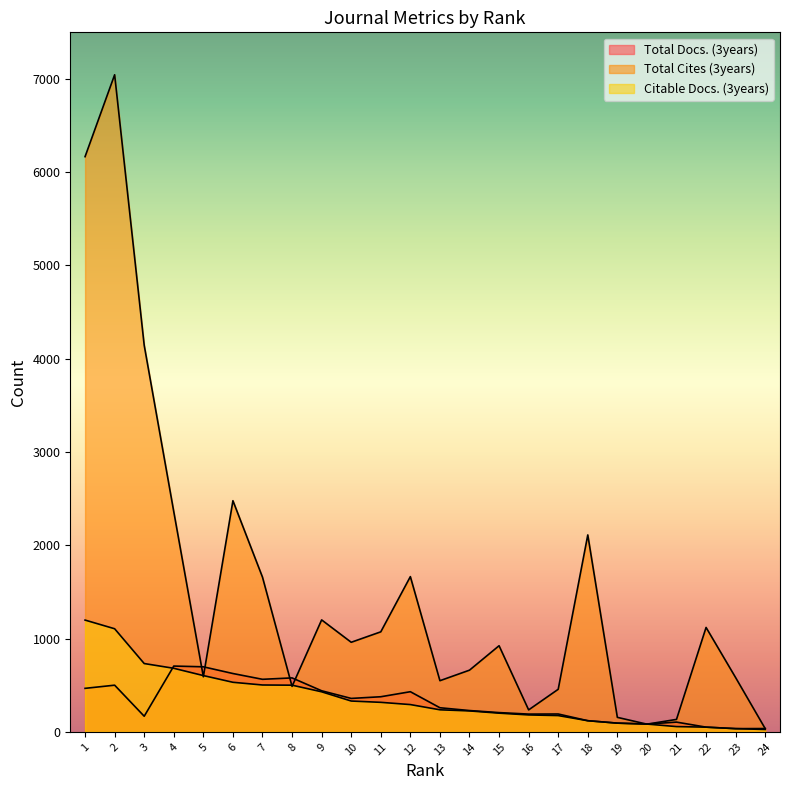

At which category does Total Docs. (3years) reach its first local valley?

3